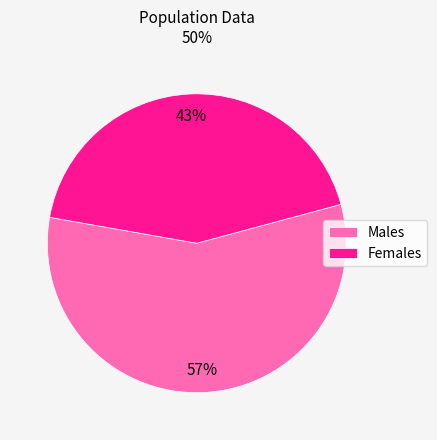

Which has a higher value, Females or Males?

Males